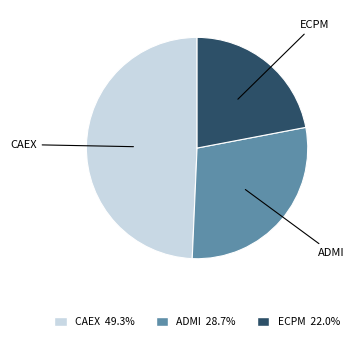

Is the sum of CAEX and ECPM greater than half?

Yes